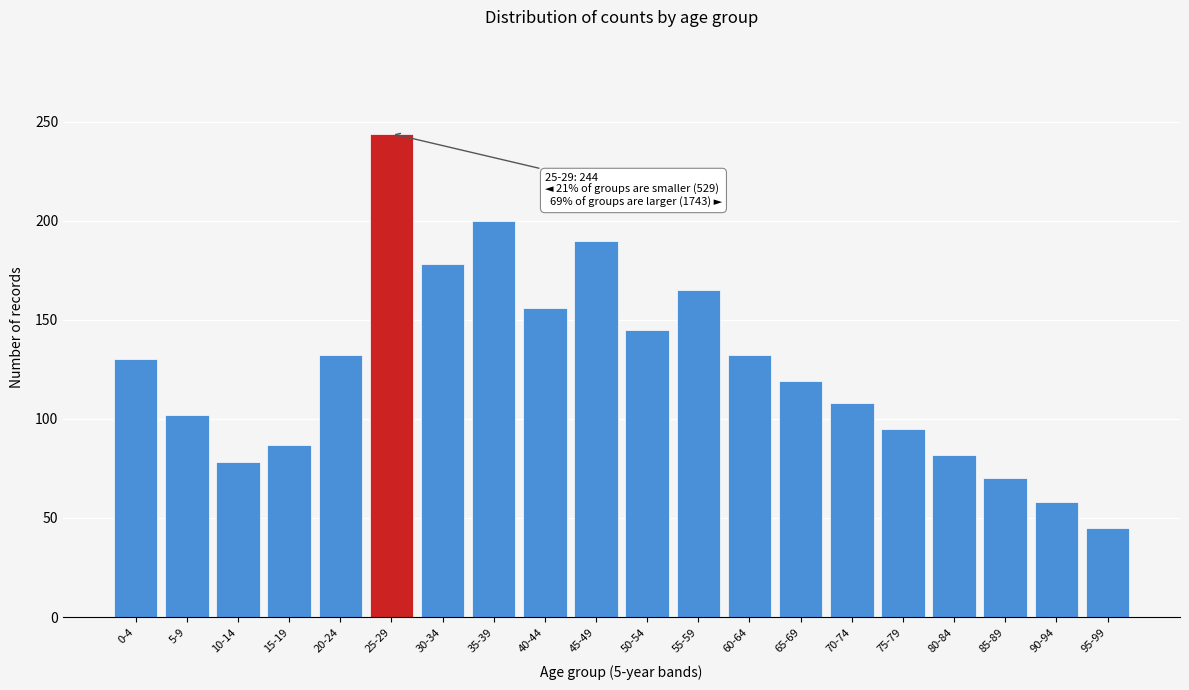

Reading left to right, transcribe all the data shown in this chart.

0-4=130	5-9=102	10-14=78	15-19=87	20-24=132	25-29=244	30-34=178	35-39=200	40-44=156	45-49=190	50-54=145	55-59=165	60-64=132	65-69=119	70-74=108	75-79=95	80-84=82	85-89=70	90-94=58	95-99=45